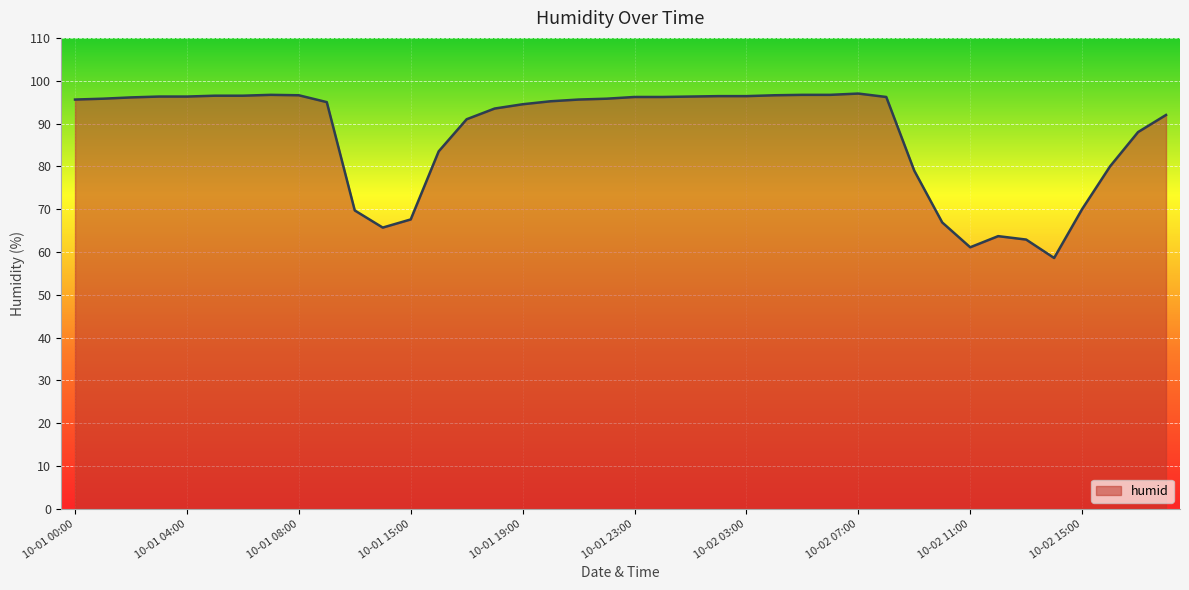

What is the difference between the maximum and minimum values?

38.4